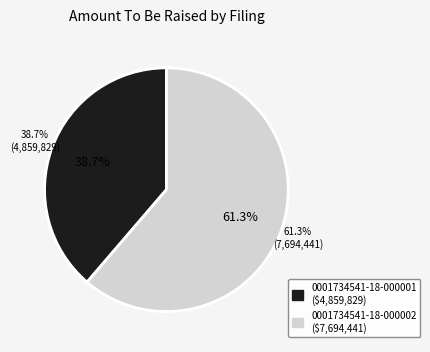

What portion of the pie excludes 0001734541-18-000001?

61.3%